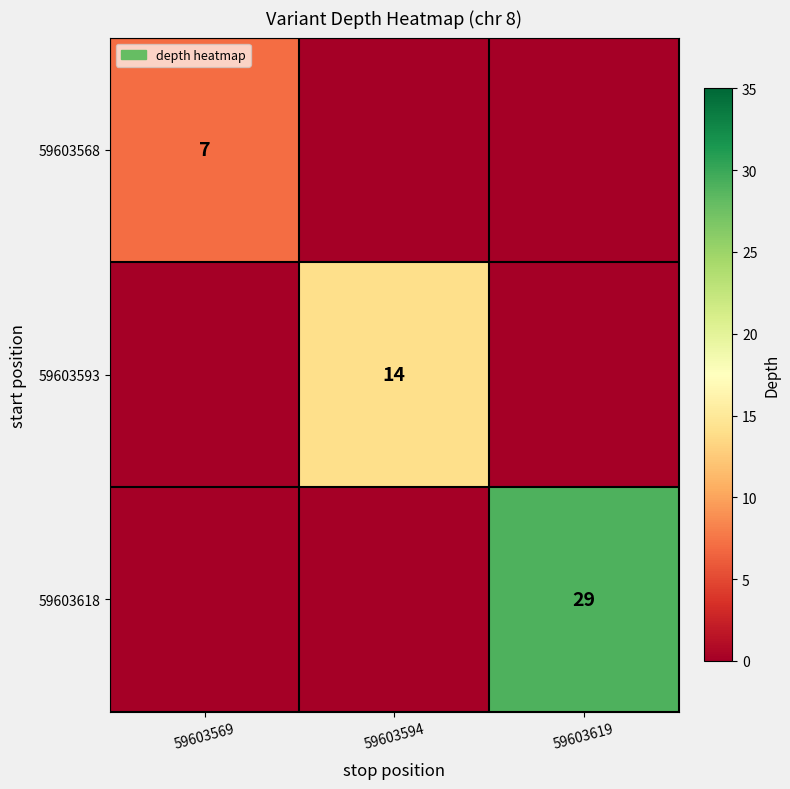

The 59603618 series shows 29 at 59603619. True or false?

True